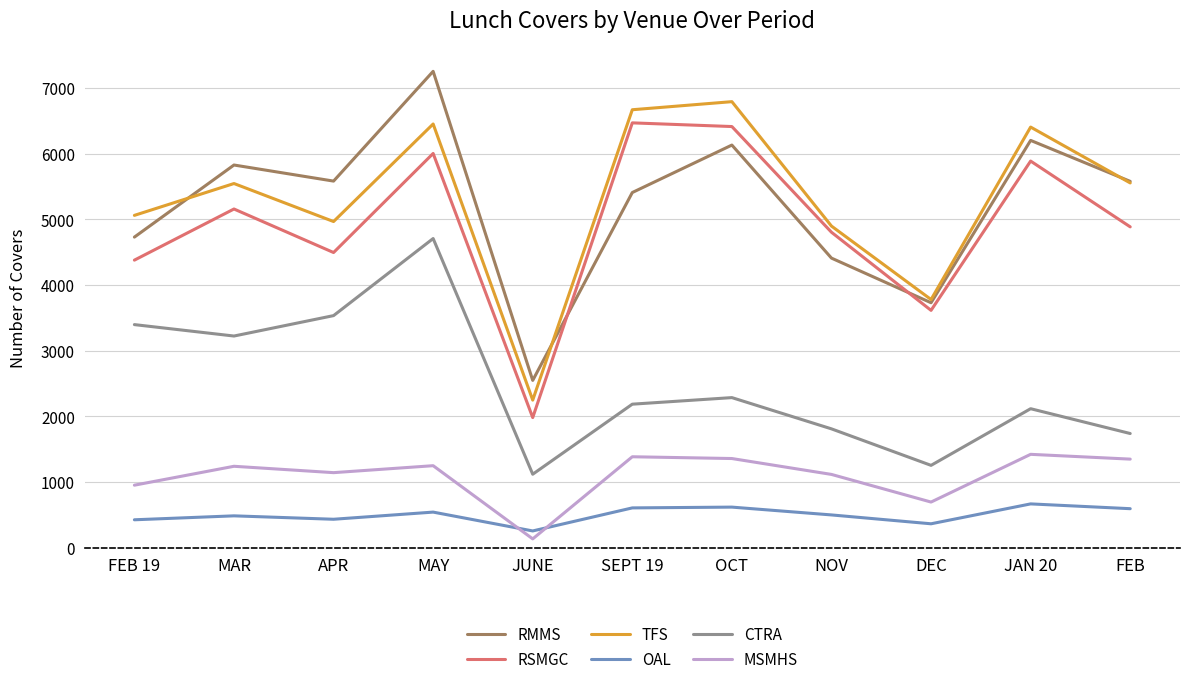

At which category is the sum across all series the highest?

MAY